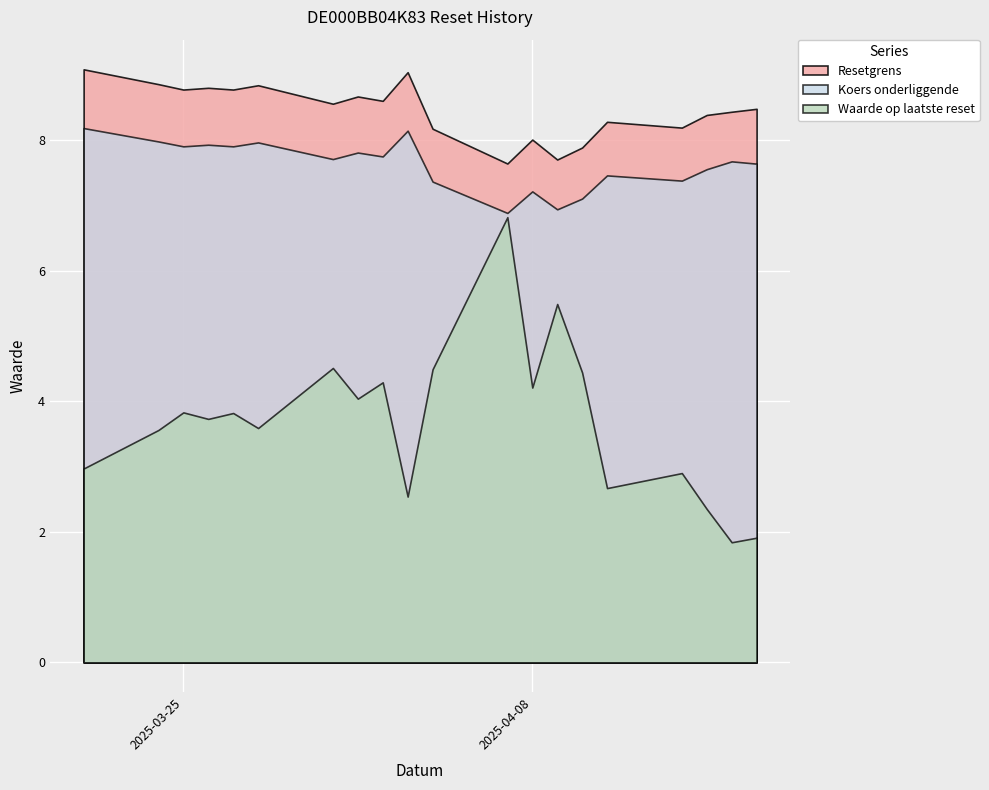

At how many categories does at least one series exceed 3?

20